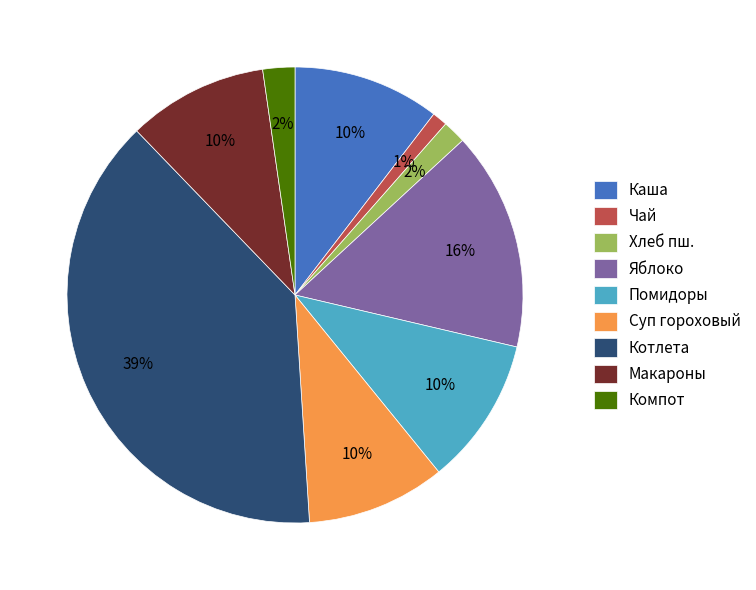

Between Котлета and Хлеб пш., which is larger?

Котлета